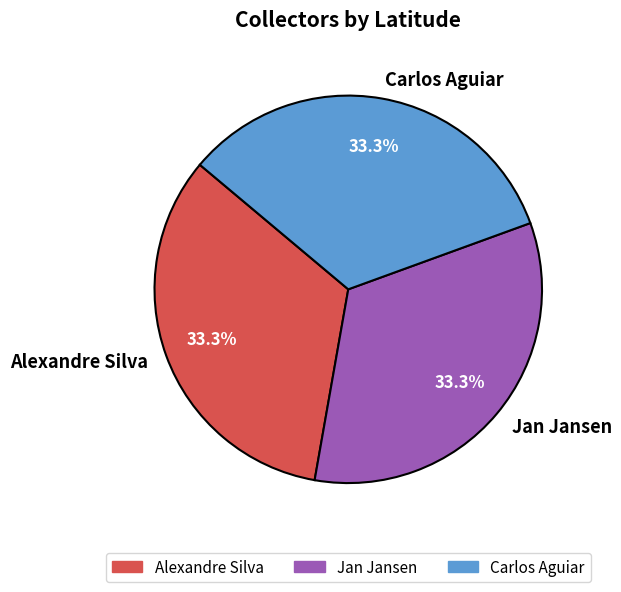

Is there a majority slice in this chart?

No